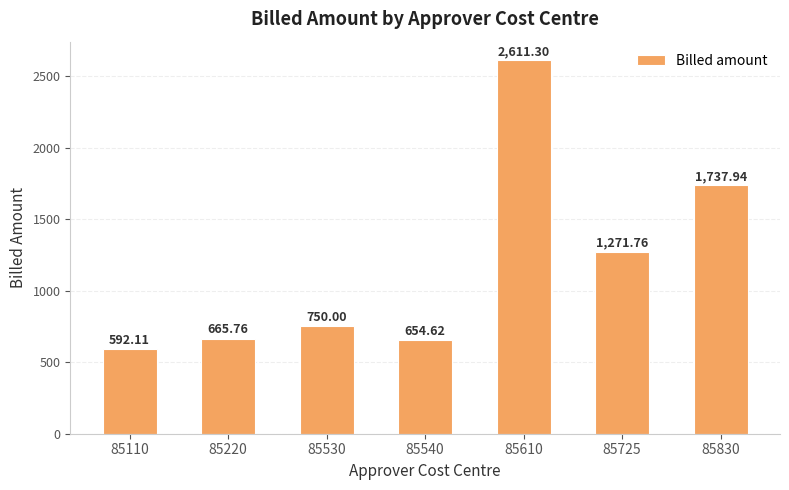

The chart shows a value of 2268.0 at 85725. True or false?

False